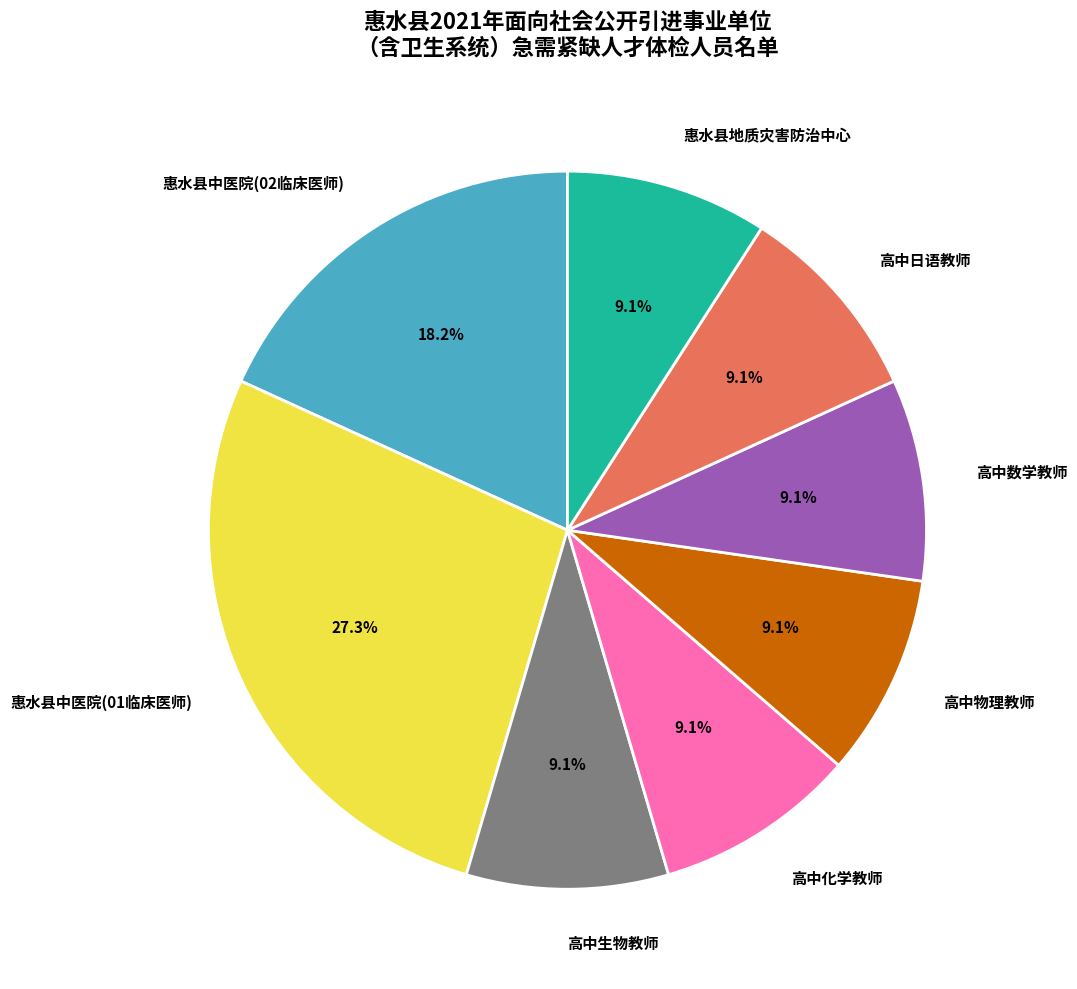

Count the number of slices in the pie.

8